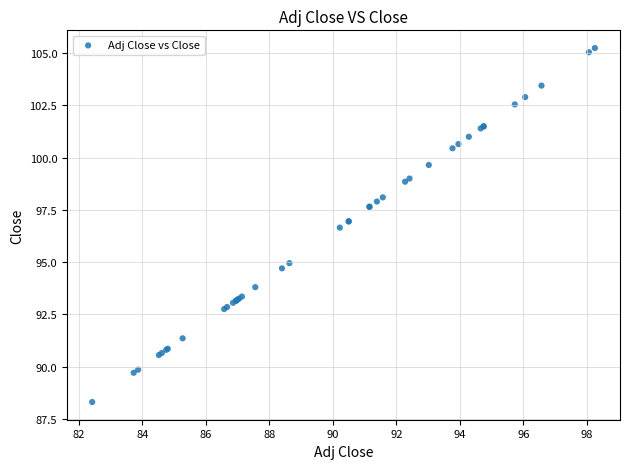

What Y value in the scatter plot is closest to 96?

96.7